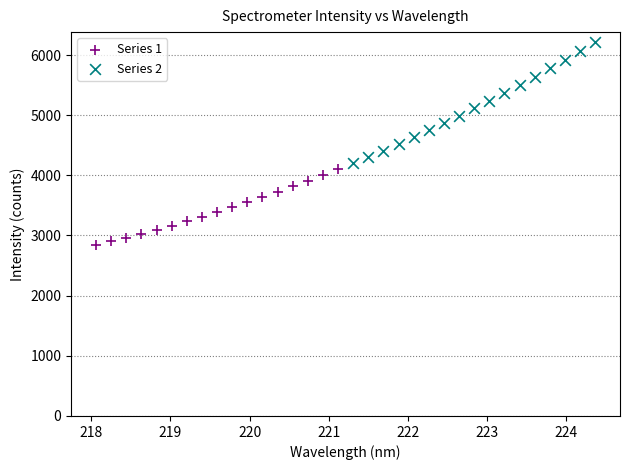

Which series contains the highest Y value?

Series 2